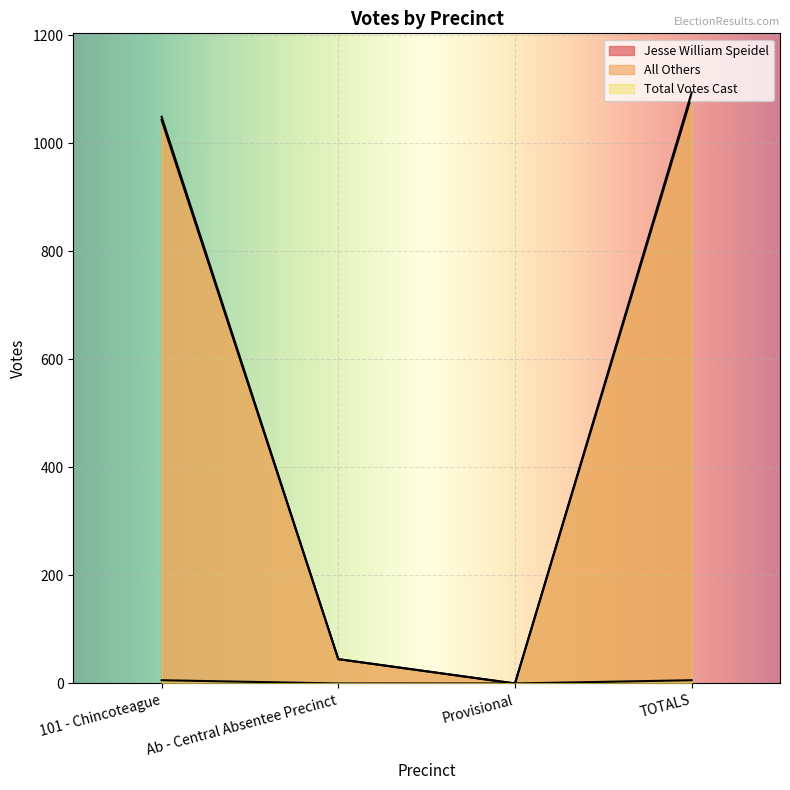

At how many categories does at least one series exceed 119?

2